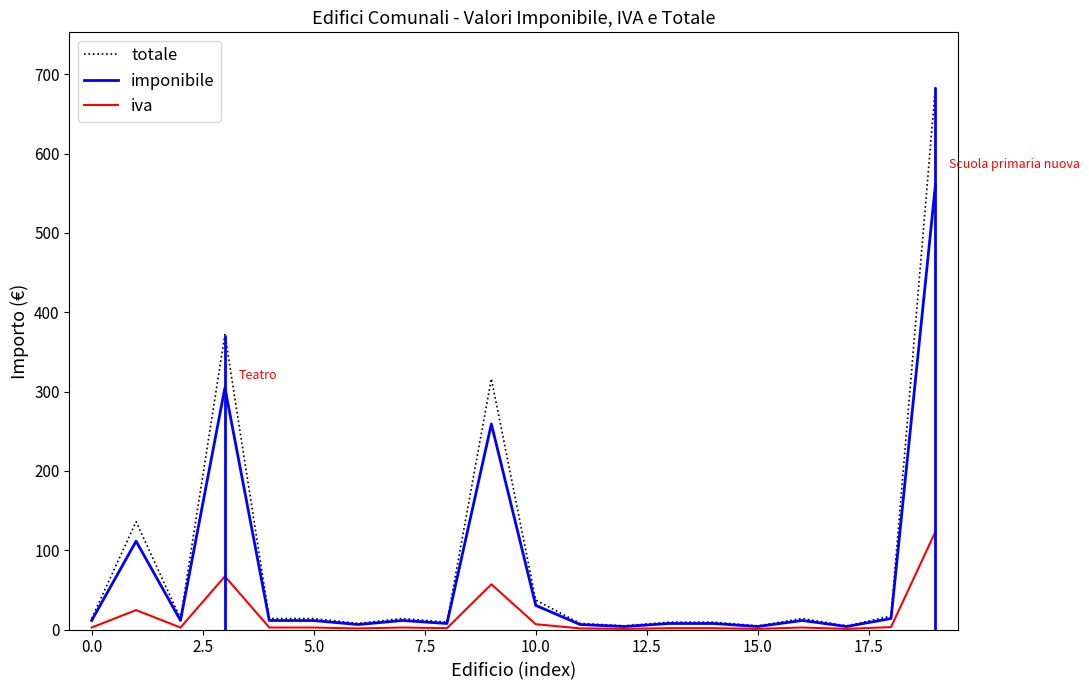

What is the label of the 9th point from the right?

11